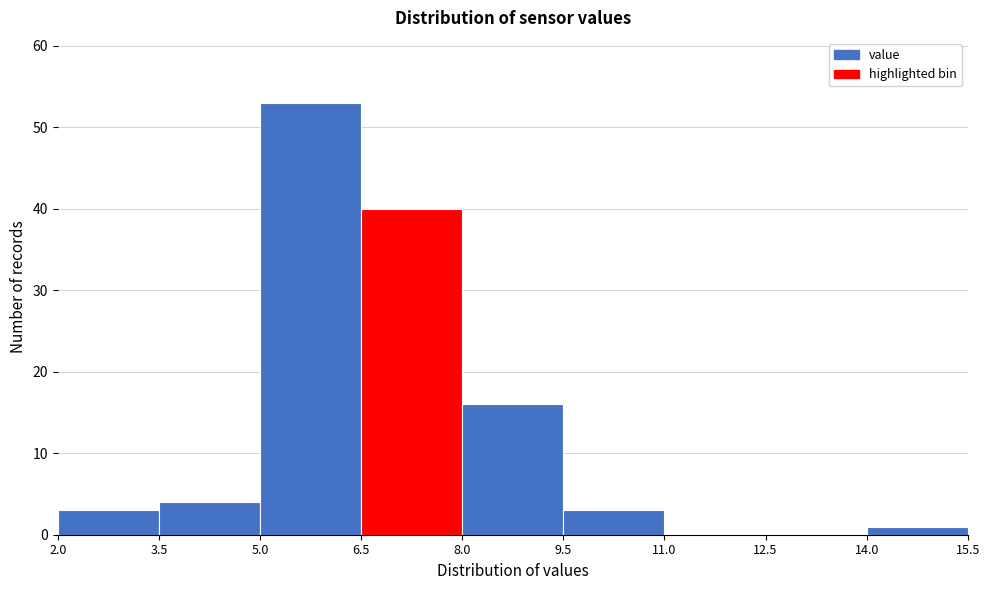

Reading left to right, list every bar in this chart as the range it spans on the x-axis followed by its height. The values are not printed on the chart, so give them approximately, as read against the axis.

2.0 to 3.5: 3
3.5 to 5.0: 4
5.0 to 6.5: 53
6.5 to 8.0: 40
8.0 to 9.5: 16
9.5 to 11.0: 3
11.0 to 12.5: 0
12.5 to 14.0: 0
14.0 to 15.5: 1